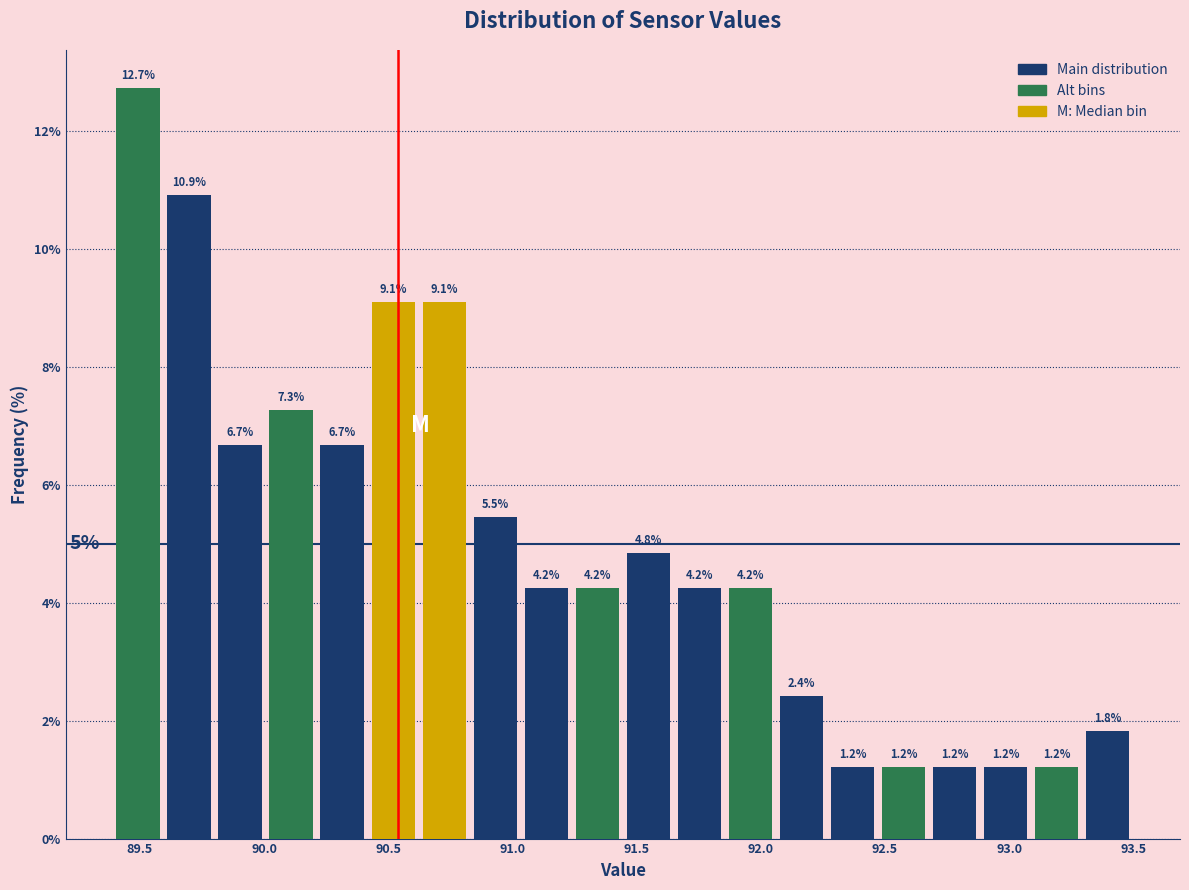

What is the height of the bar covering 92.05 to 92.25 on the x-axis? The bar edges are not printed on the chart, so give them approximately, as read against the axis.

2.4